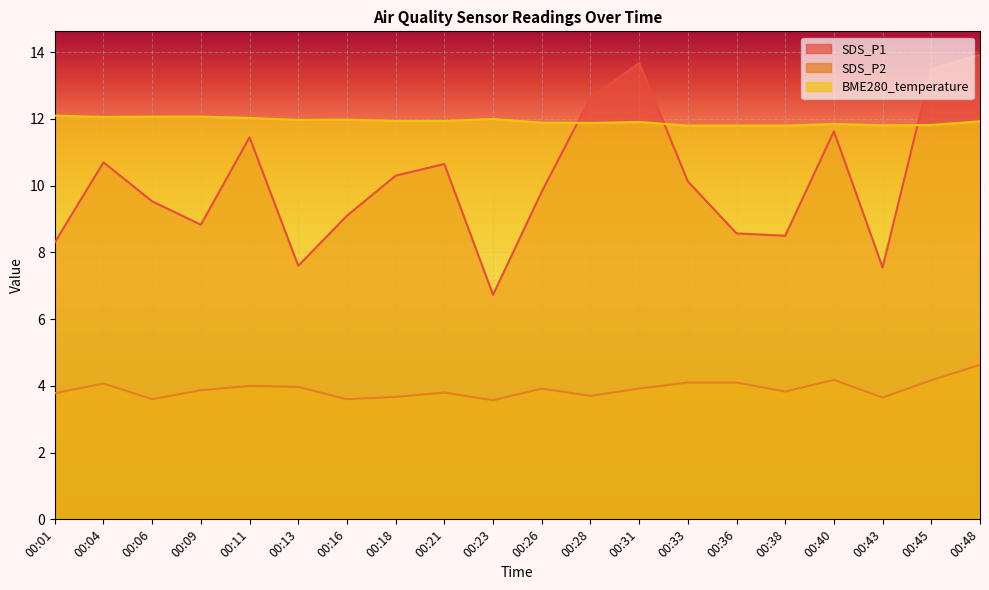

At which label is SDS_P2 closest to 4?

00:11